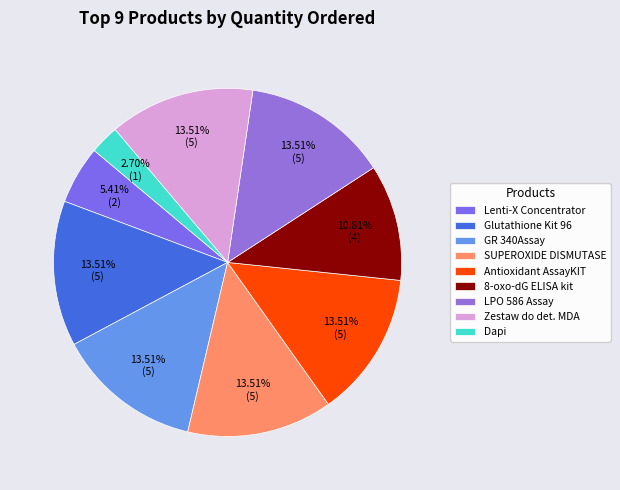

What is the largest slice in the pie chart?

Glutathione Kit 96